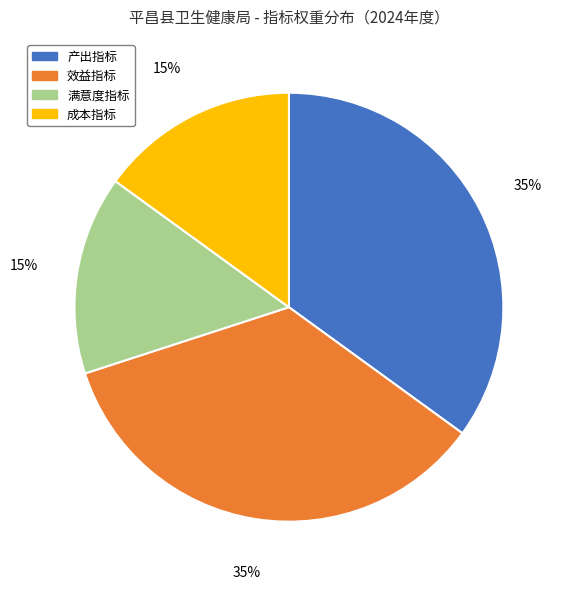

Is the sum of 效益指标 and 产出指标 greater than half?

Yes